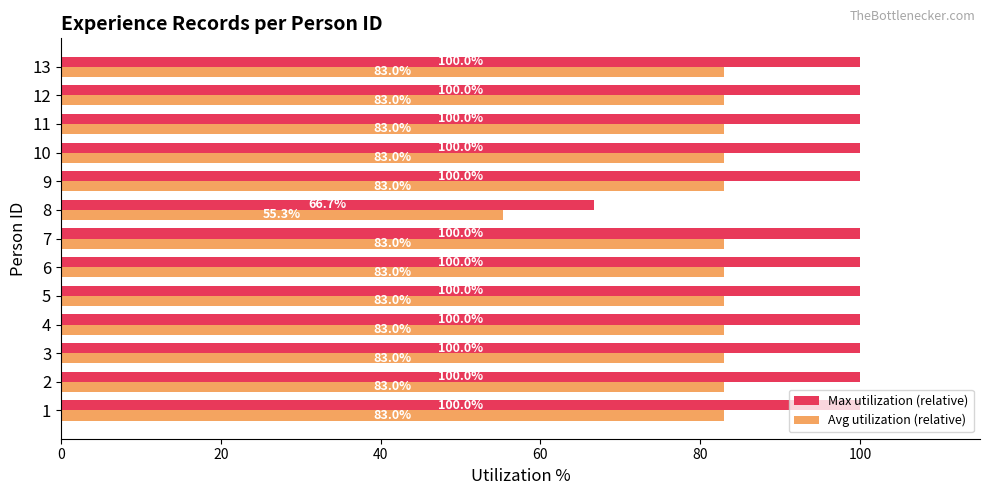

What is the difference between the second highest and minimum values in the Max utilization (relative) series?

33.3